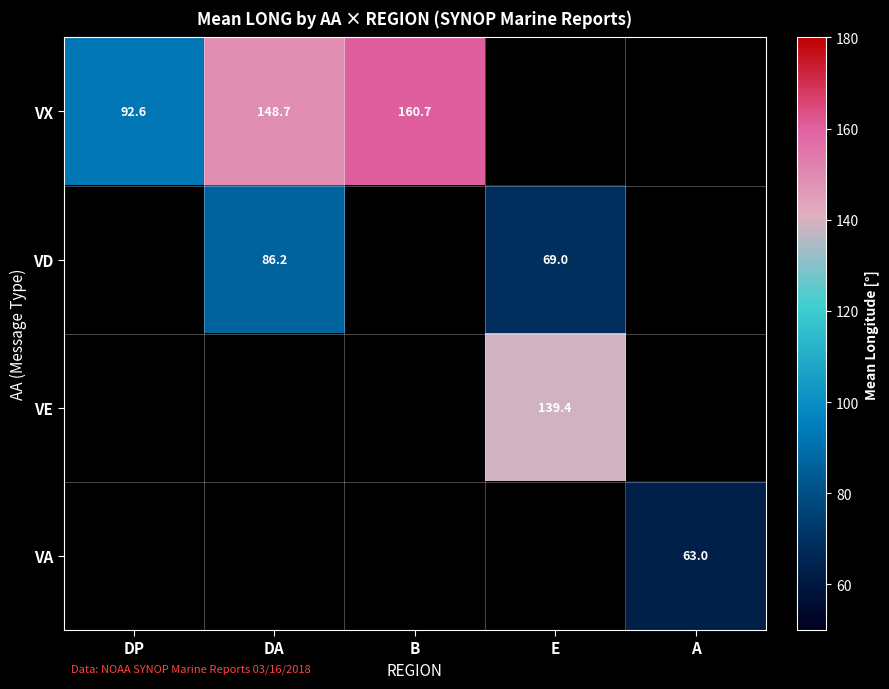

True or false: VA has a value of 63.0 at A.

True